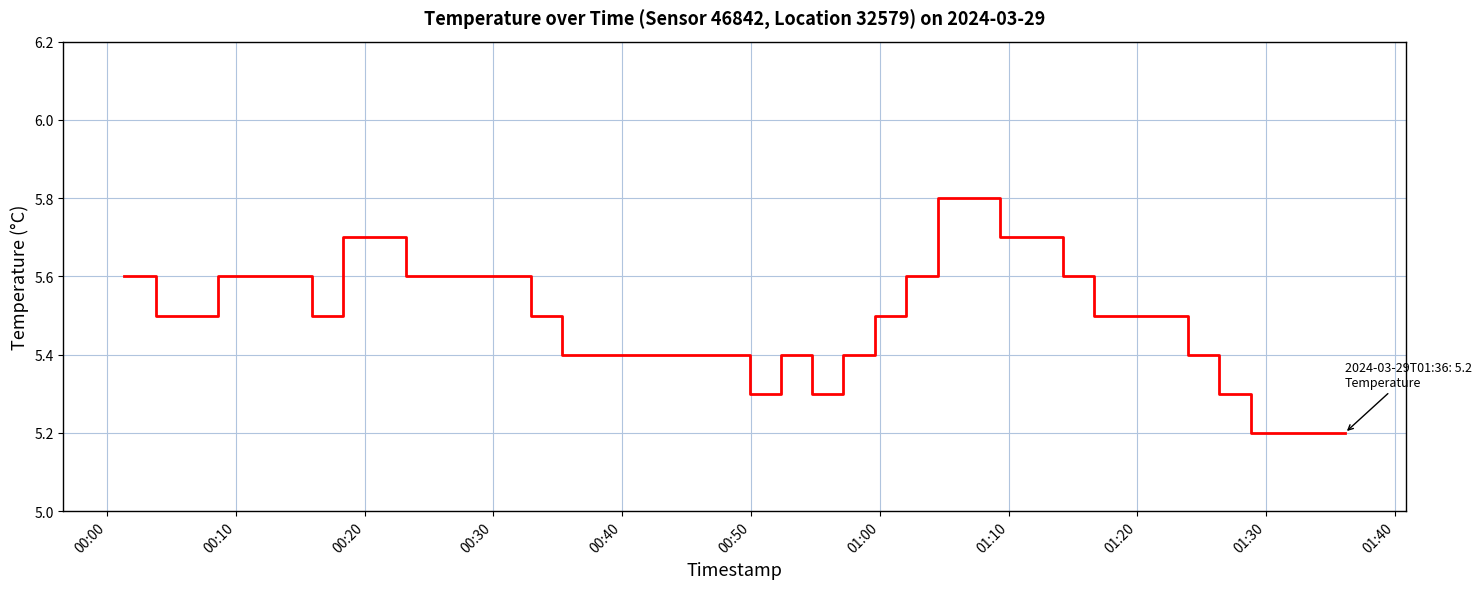

True or false: there are more than 0 points higher than both neighbors.

True